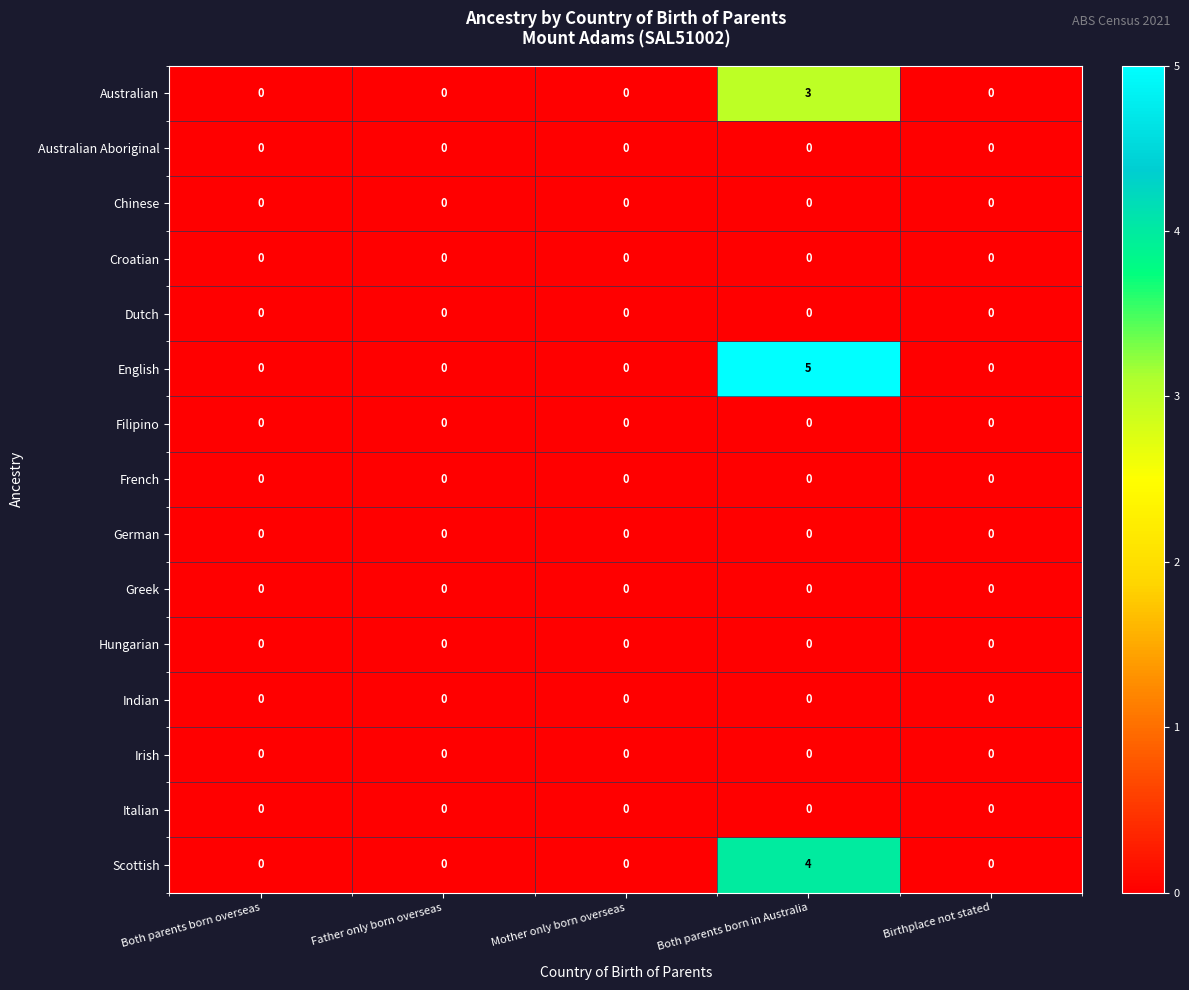

Which series has the largest total across all categories?

English